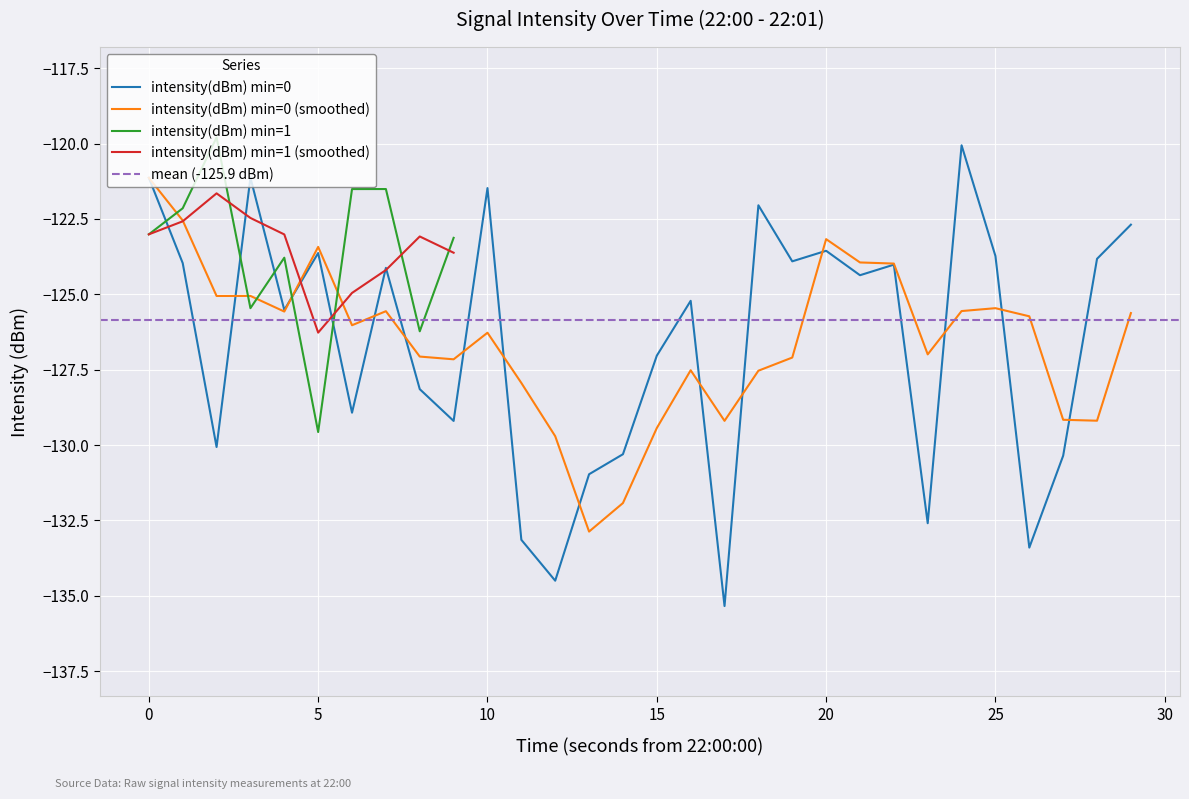

What is the minimum value shown in the chart?

-135.3